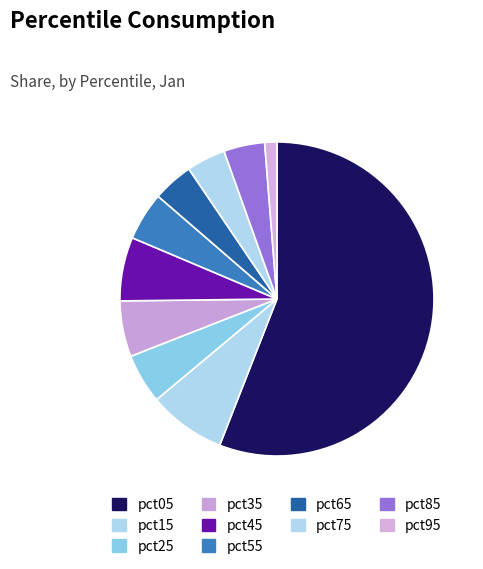

Is it true that pct15 is 8% of the pie?

True